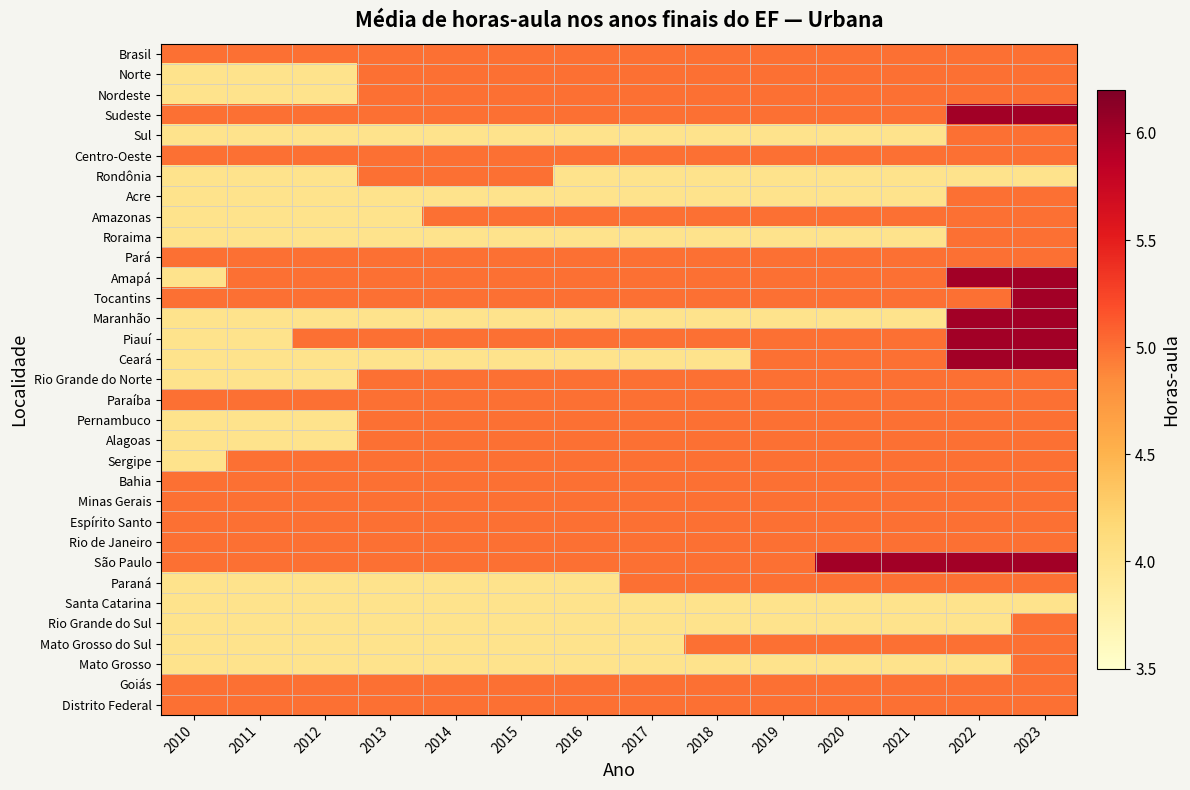

What is the spread (max minus min) of values at 2021?

2